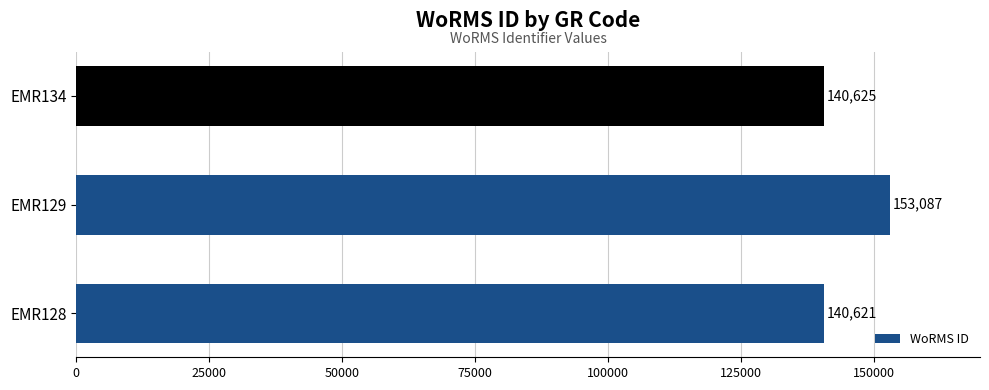

Rank the categories by value from lowest to highest.

EMR128, EMR134, EMR129